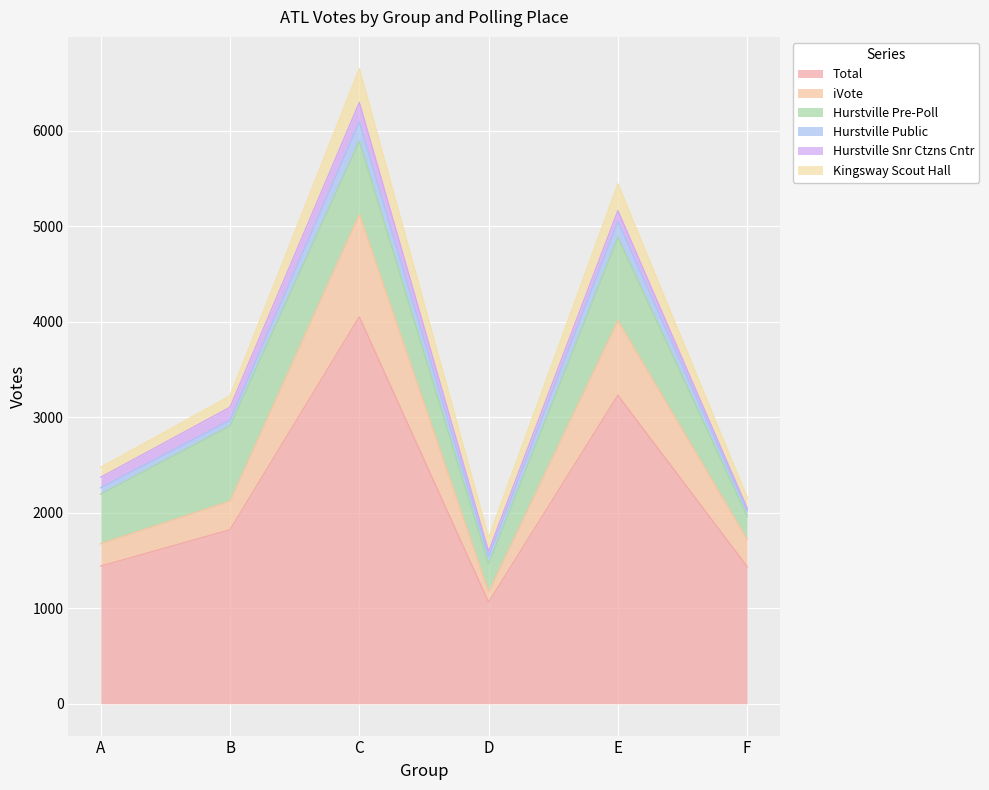

Is it true that Total equals 3231 at E?

True